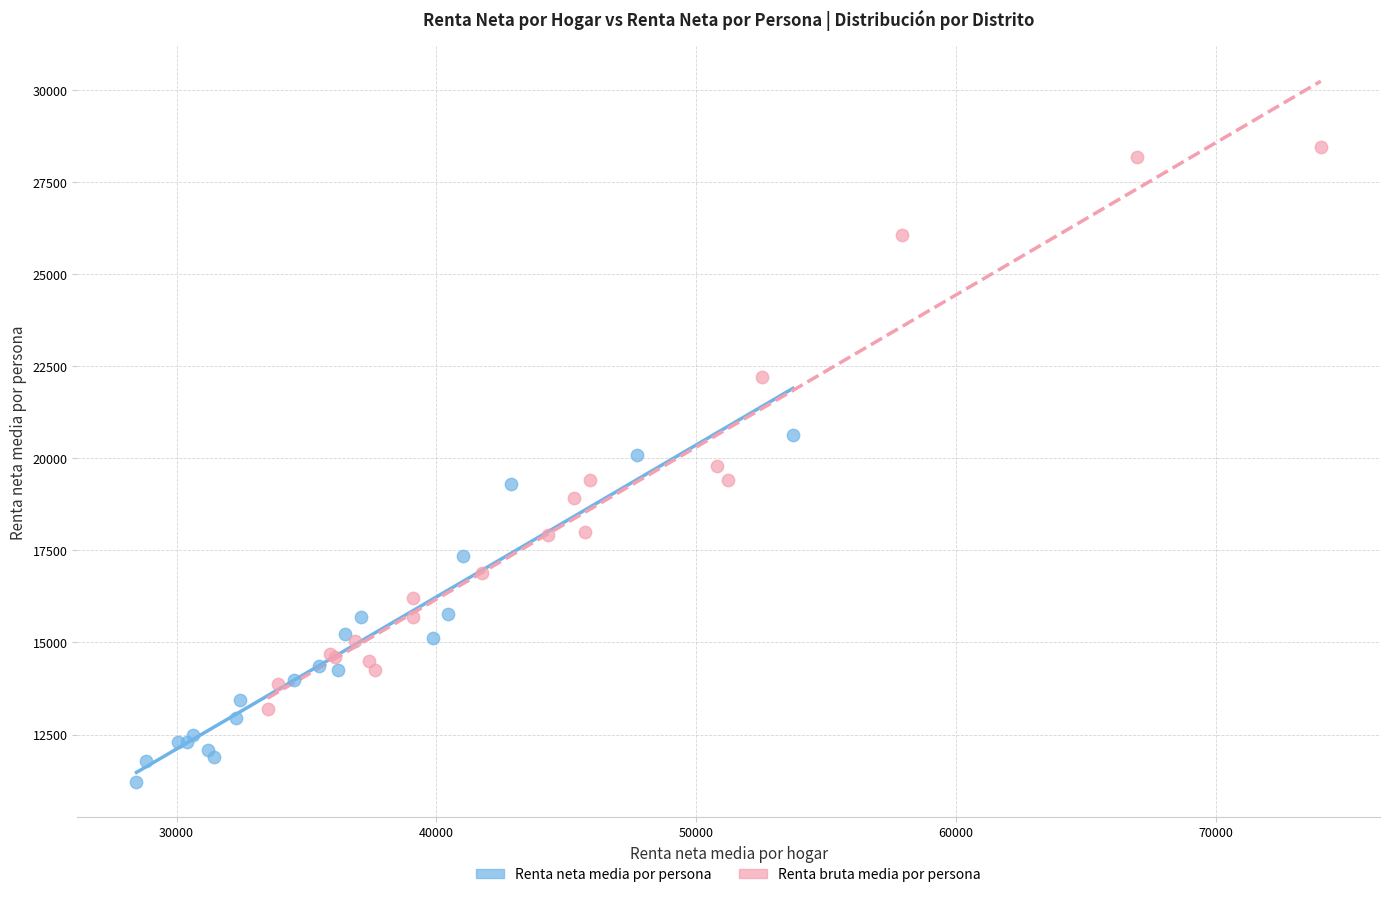

Which series has the largest Y range (max minus min)?

Renta bruta media por persona